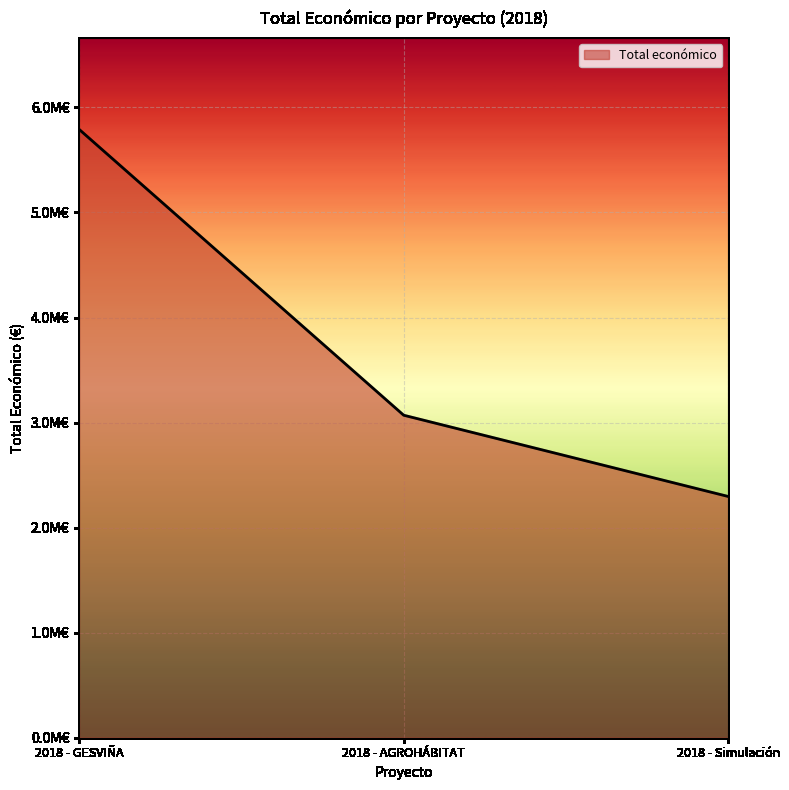

The chart shows a value of 5792221 at 2018 - GESVIÑA. True or false?

True